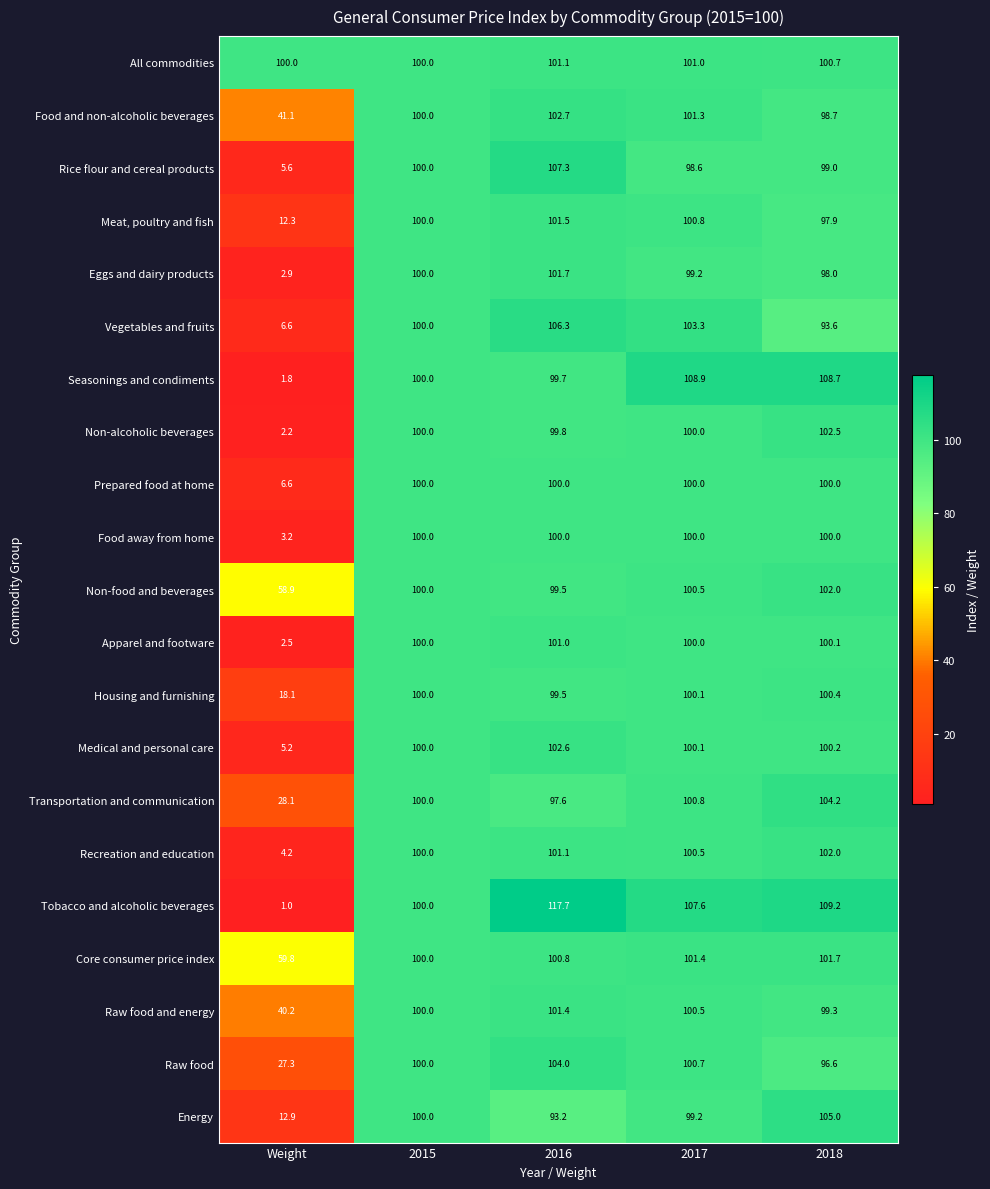

The Meat, poultry and fish series shows 101.5 at 2016. True or false?

True